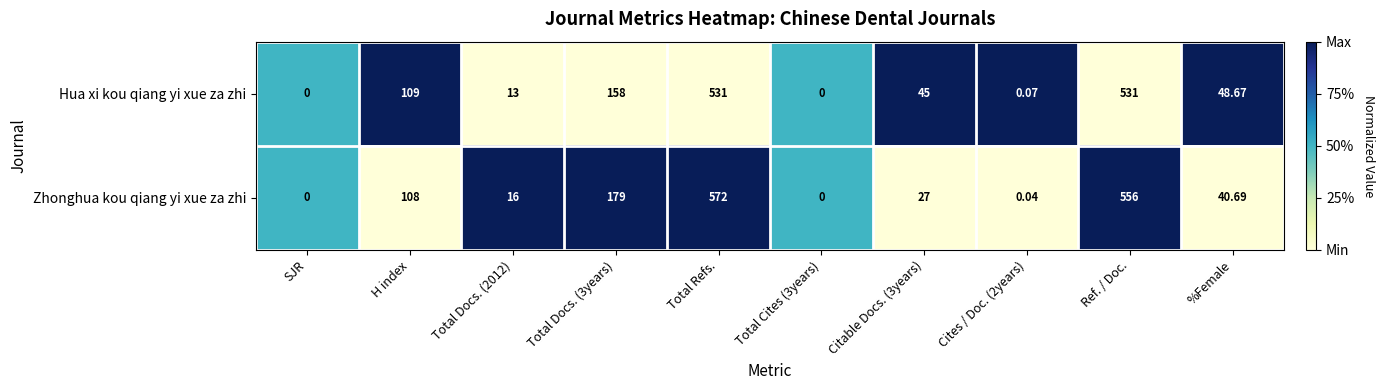

Rank the series by their maximum value, from highest to lowest.

Zhonghua kou qiang yi xue za zhi, Hua xi kou qiang yi xue za zhi